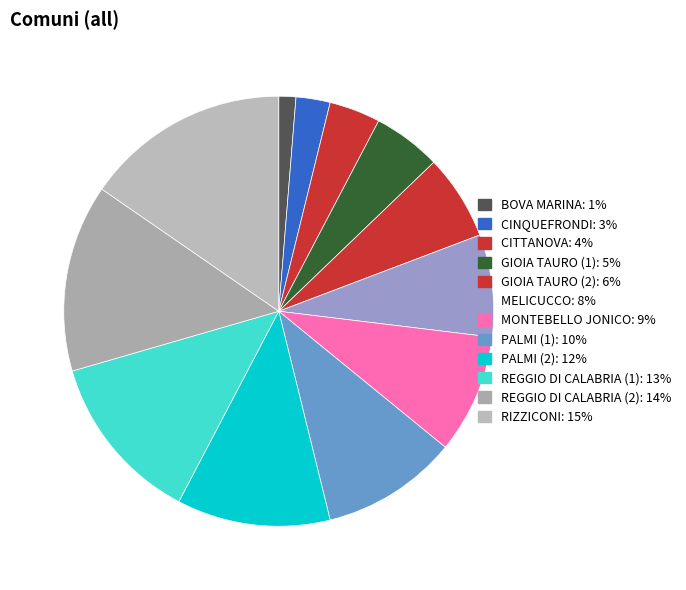

Is MONTEBELLO JONICO the majority of the pie?

No